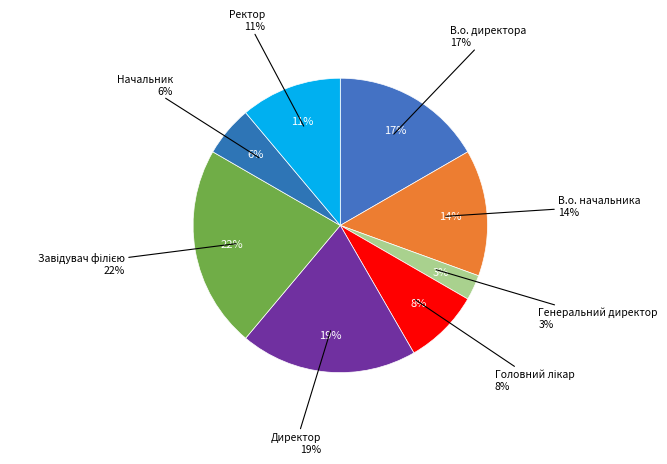

Is the sum of Директор and Завідувач філією greater than half?

No